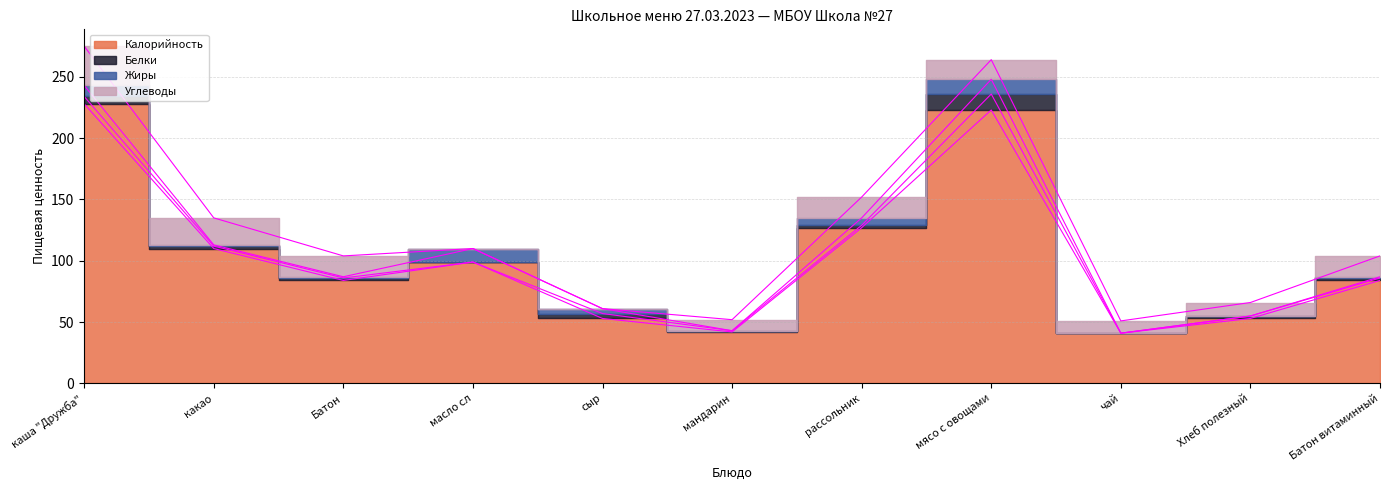

Reading left to right, extract all data points from this chart.

Калорийность: 228	110	84	99	53	42	127	223	41	53	84
Белки: 6	2	2	0	4	1	2	13	0	2	2
Жиры: 9	1	1	11	4	0	6	12	0	0	1
Углеводы: 32	22	17	0	0	9	17	16	10	11	17